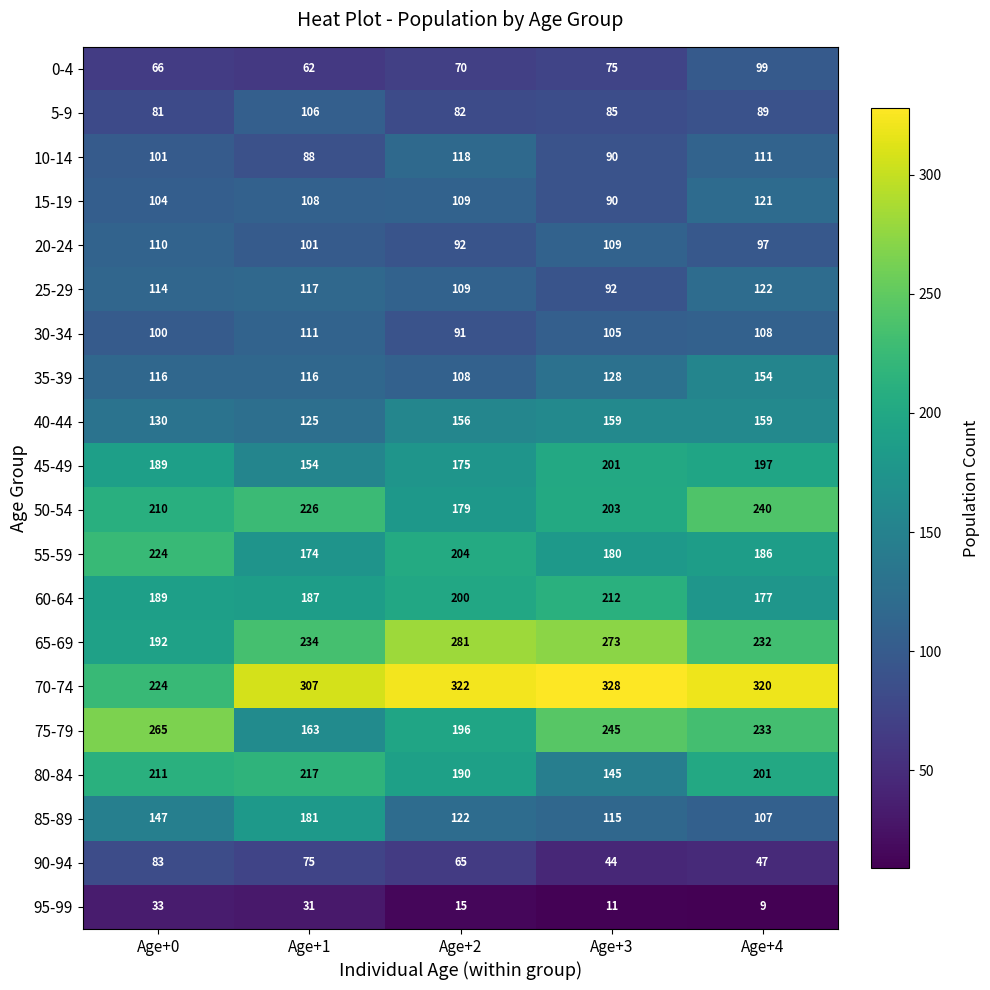

The 85-89 series shows 122 at Age+2. True or false?

True